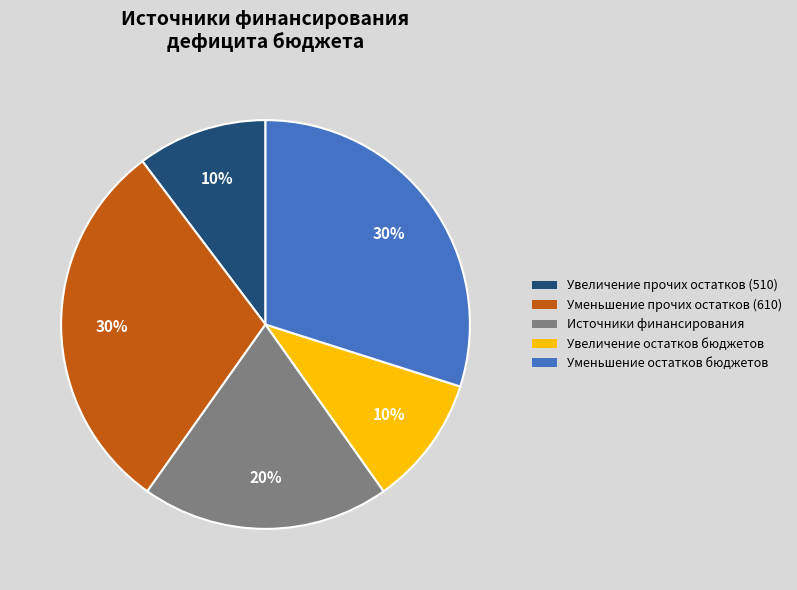

To the nearest percent, what portion does Увеличение остатков бюджетов represent?

10%